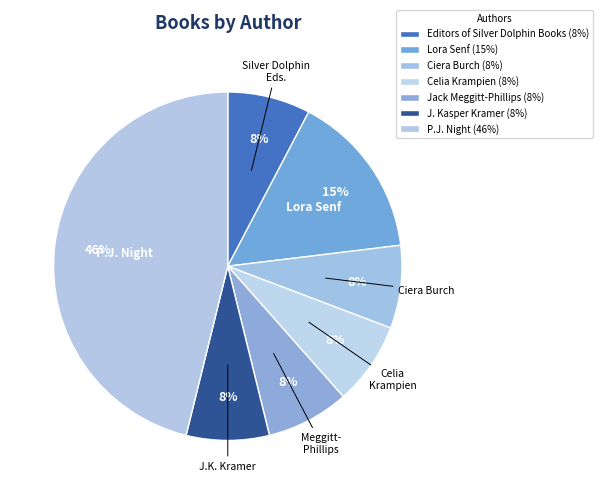

How many segments does this pie chart have?

7